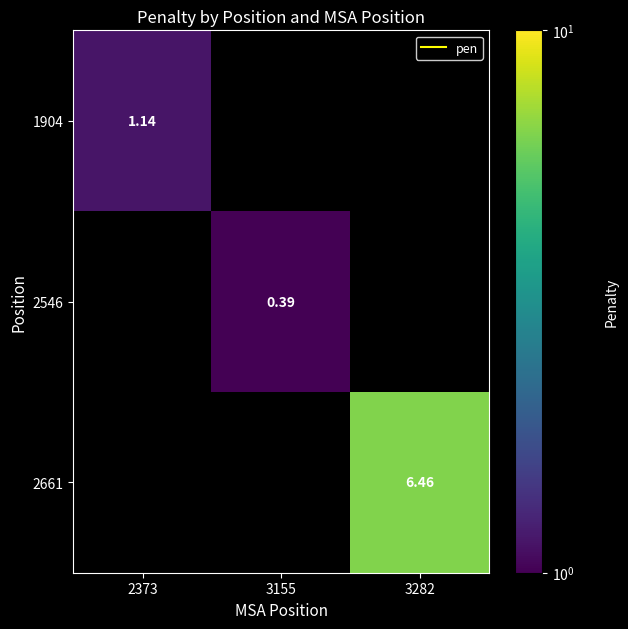

Which has a higher value, 3155 or 3282?

3282